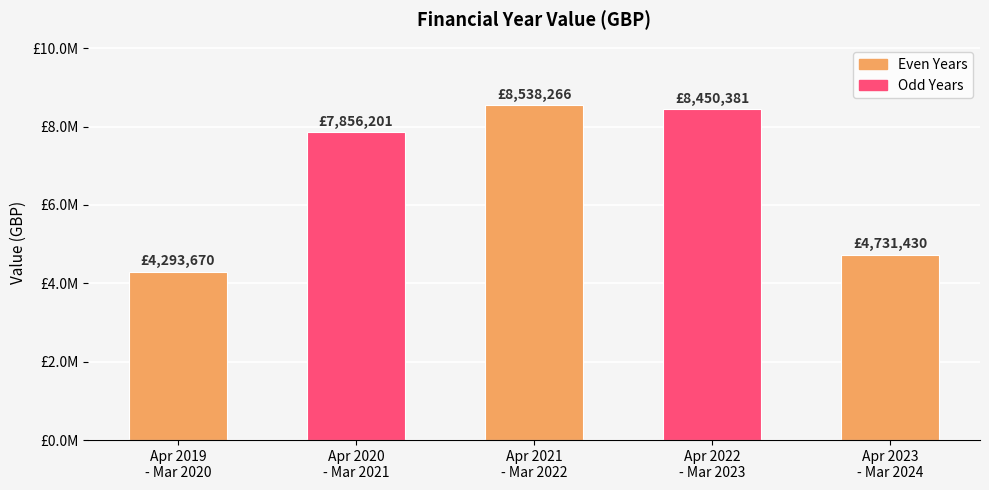

What is the average value?

6773989.5